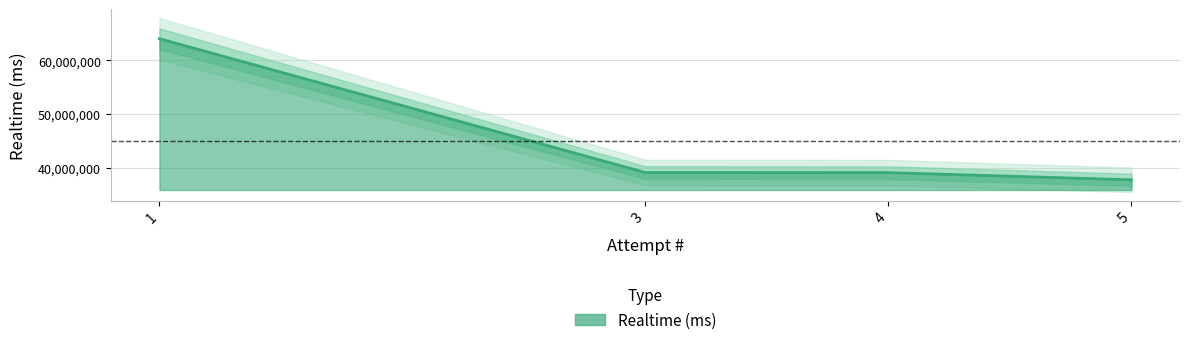

How many data points are above 39214593?

1